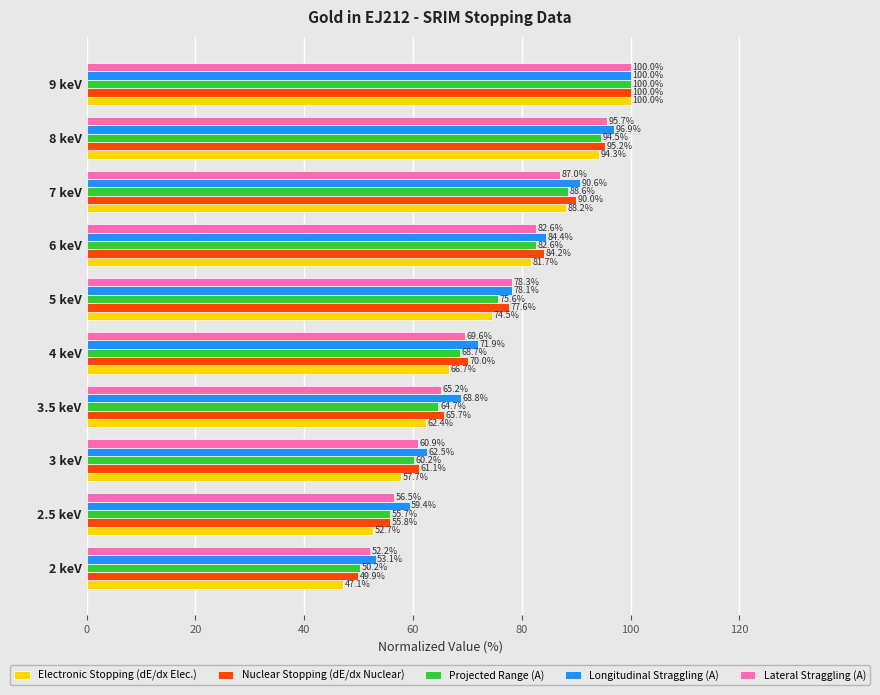

List the labels in order of Nuclear Stopping (dE/dx Nuclear) value, smallest first.

2 keV, 2.5 keV, 3 keV, 3.5 keV, 4 keV, 5 keV, 6 keV, 7 keV, 8 keV, 9 keV